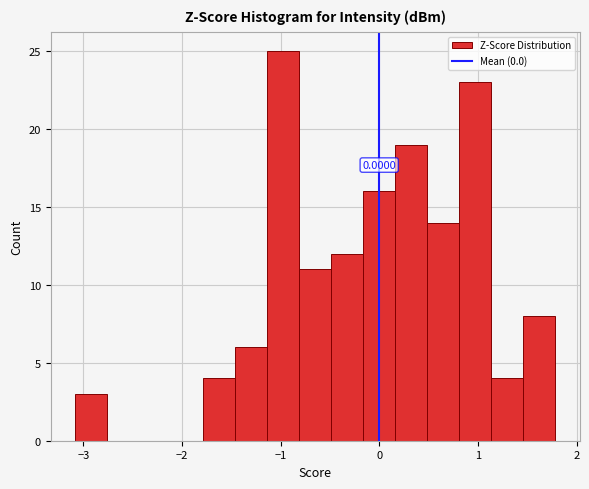

Around what value on the x-axis is the tallest bar? Give the approximate position of its centre, as read against the axis.

-1.0